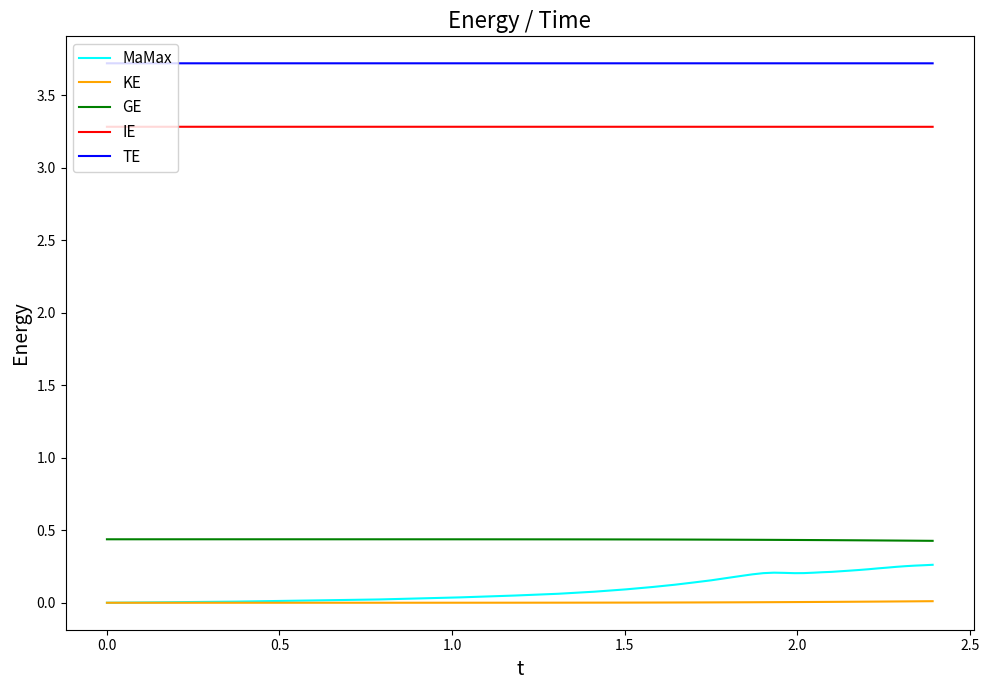

How many TE values are between 3 and 4?

40